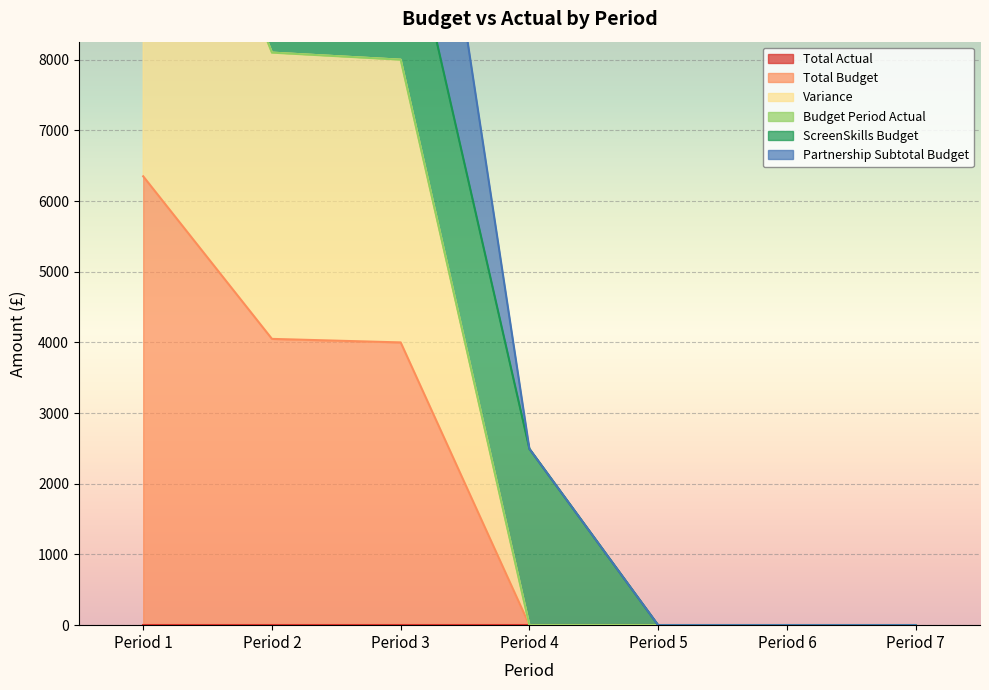

What is the highest value of the Total Budget series?

6350